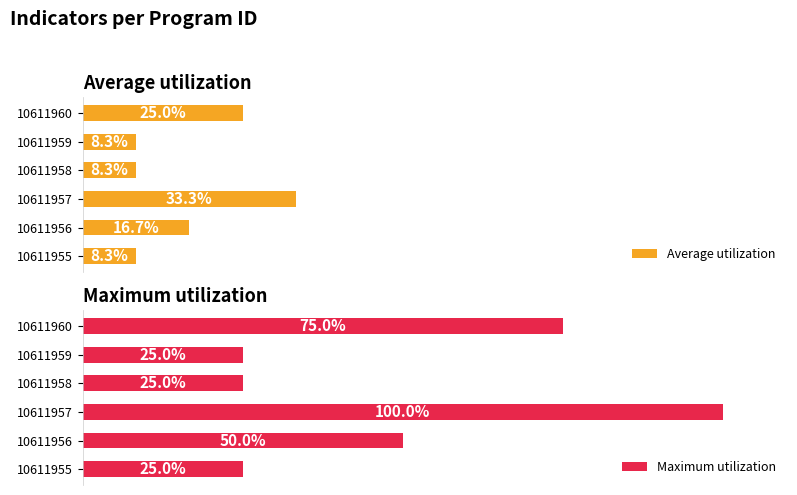

Reading right to left, what are all the values shown in this chart?

Average utilization: 25.0	8.3	8.3	33.3	16.7	8.3
Maximum utilization: 75.0	25.0	25.0	100.0	50.0	25.0